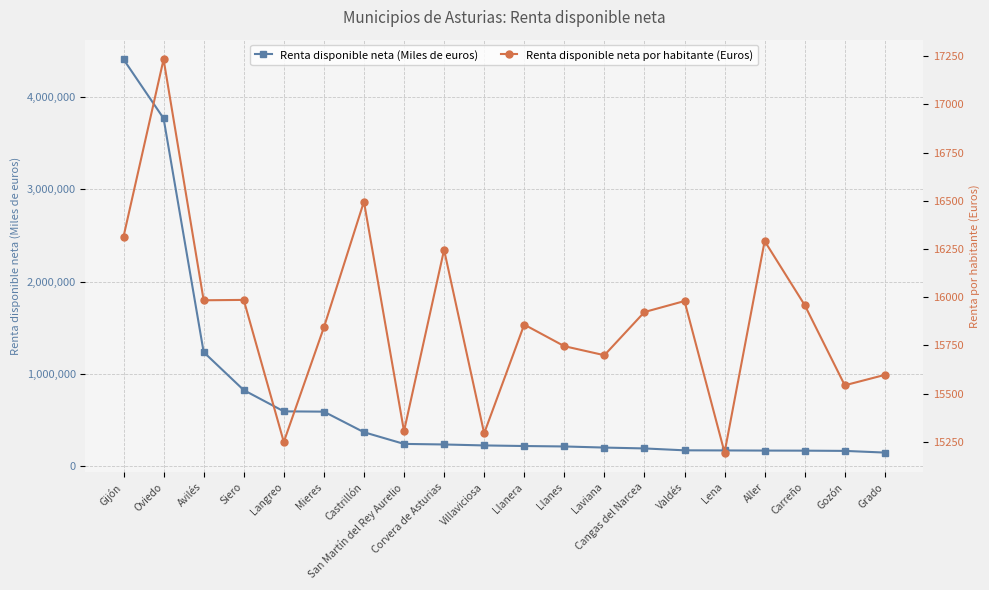

How many categories are shown in the chart?

20